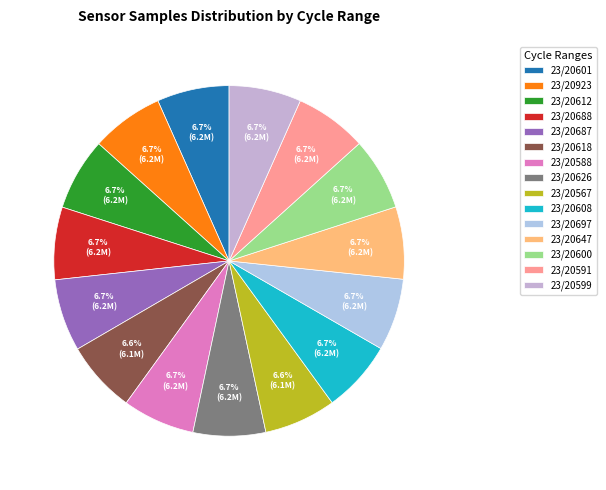

How many segments does this pie chart have?

15